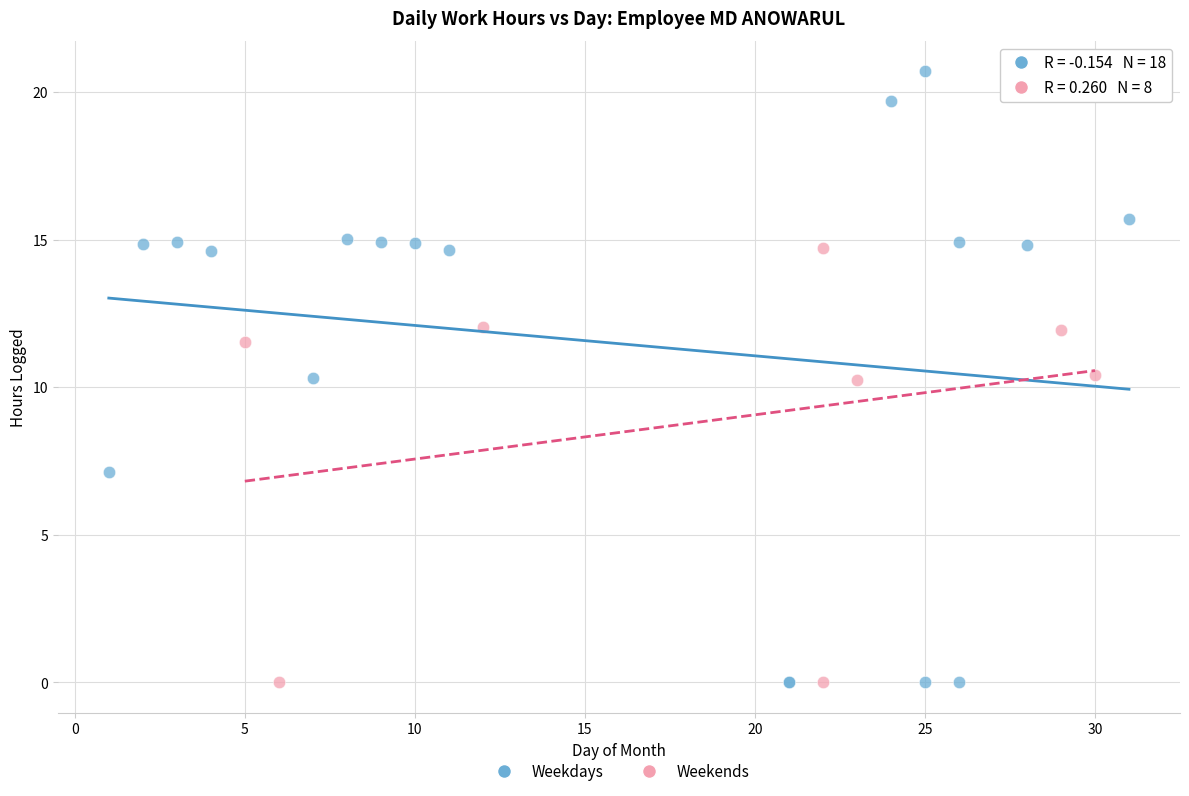

What are all the series names shown in the legend?

Weekdays, Weekends